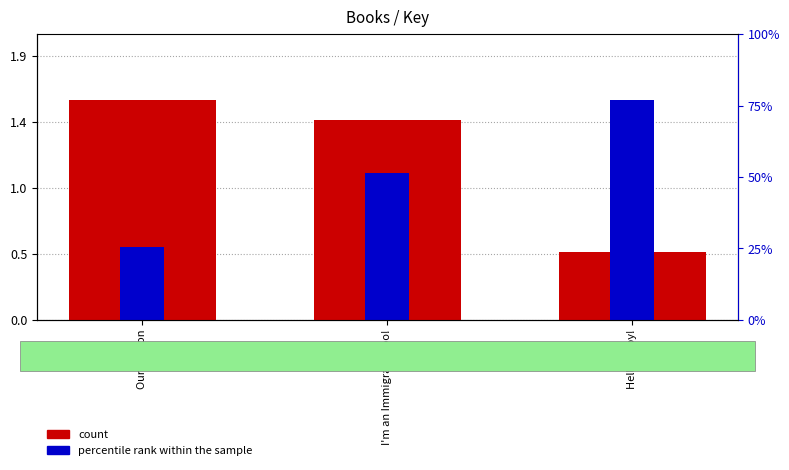

The count series shows 2.0 at I'm an Immigrant Too!. True or false?

False